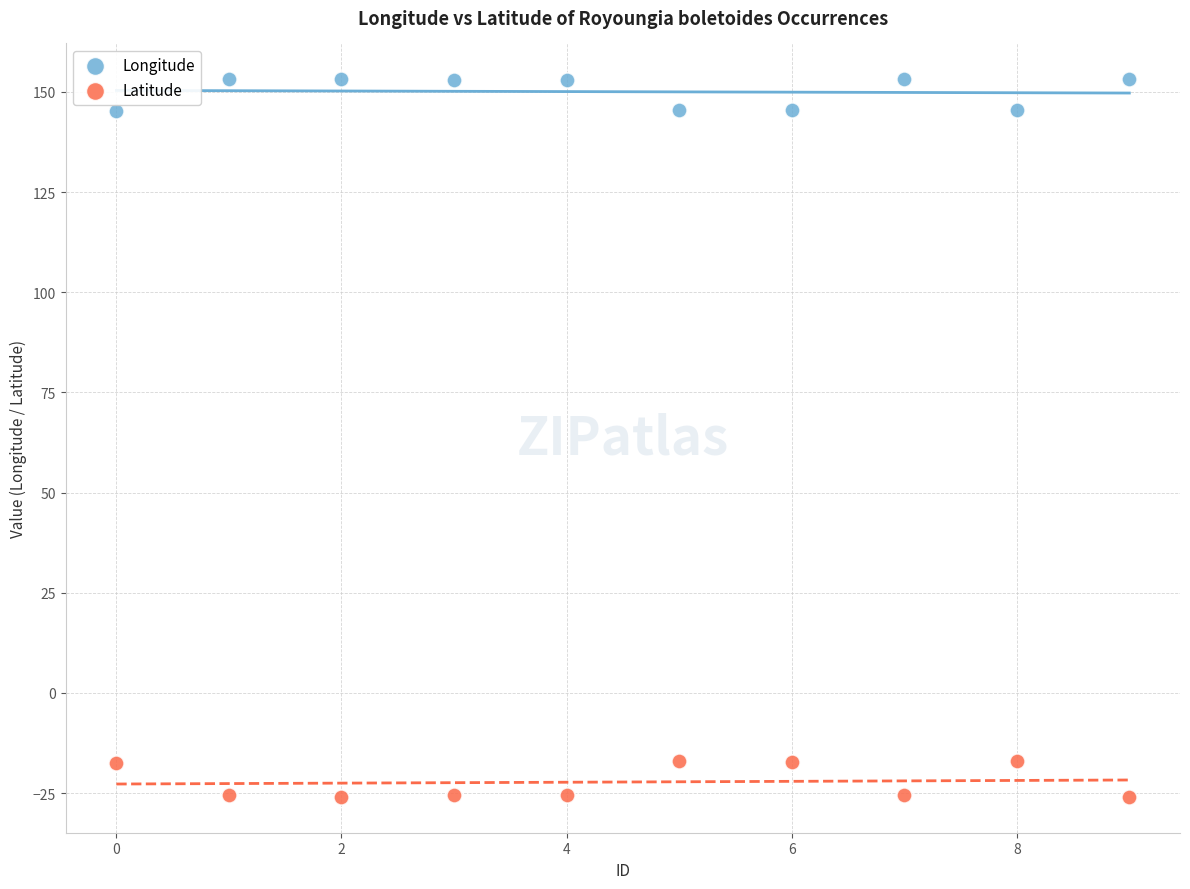

What are all the series names shown in the legend?

Longitude, Latitude